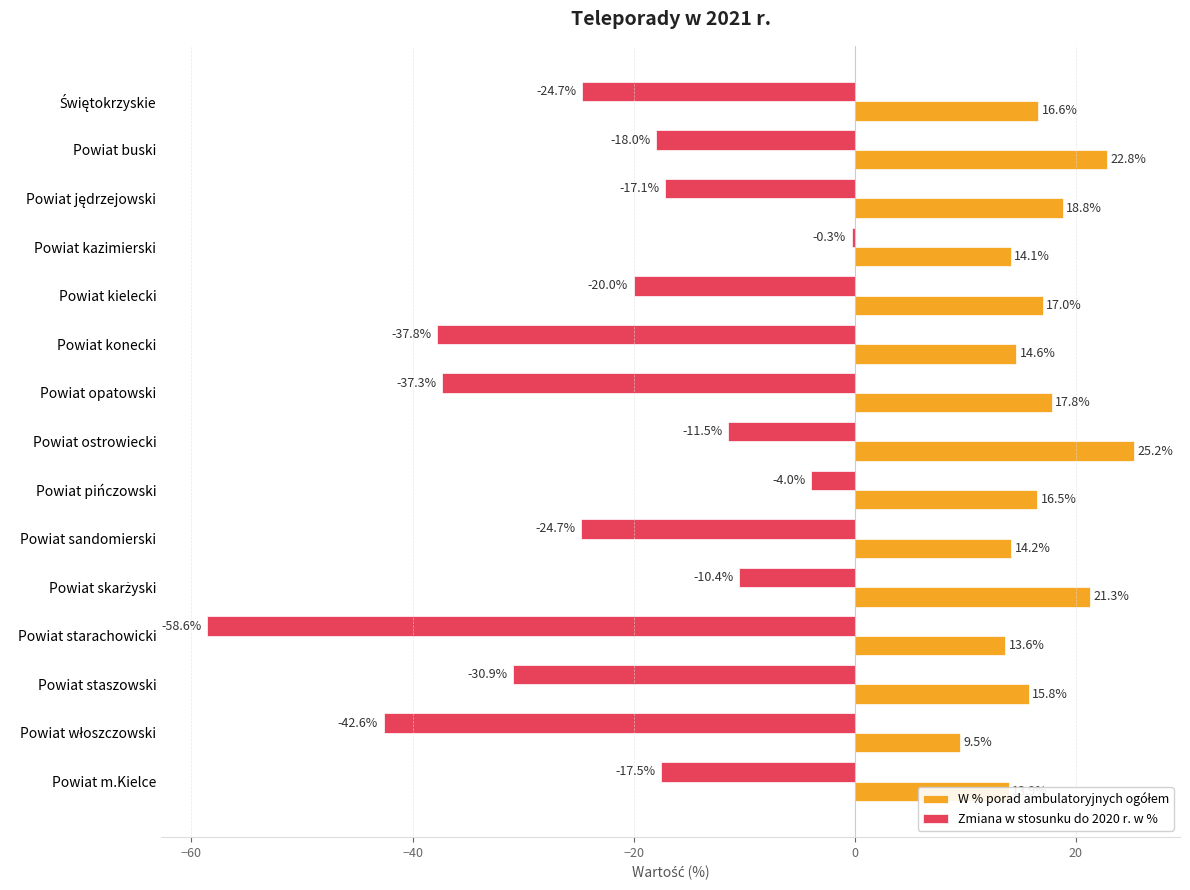

At which category is the sum across all series the highest?

Powiat kazimierski